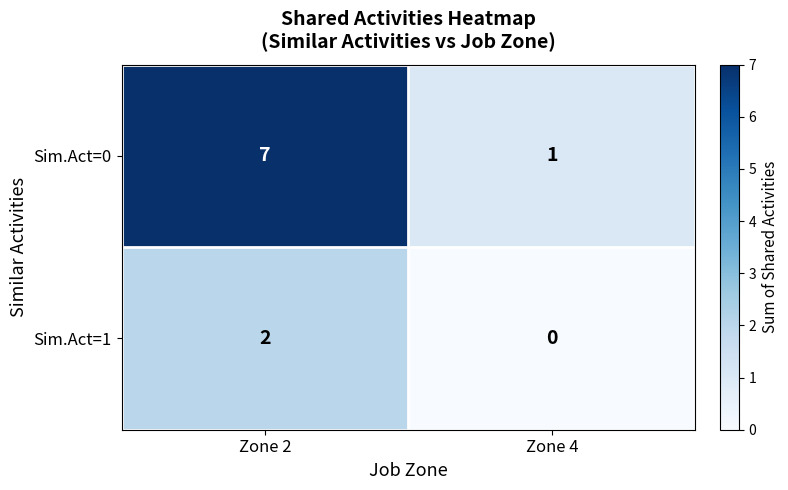

List the series in order of their overall mean, highest first.

Sim.Act=0, Sim.Act=1